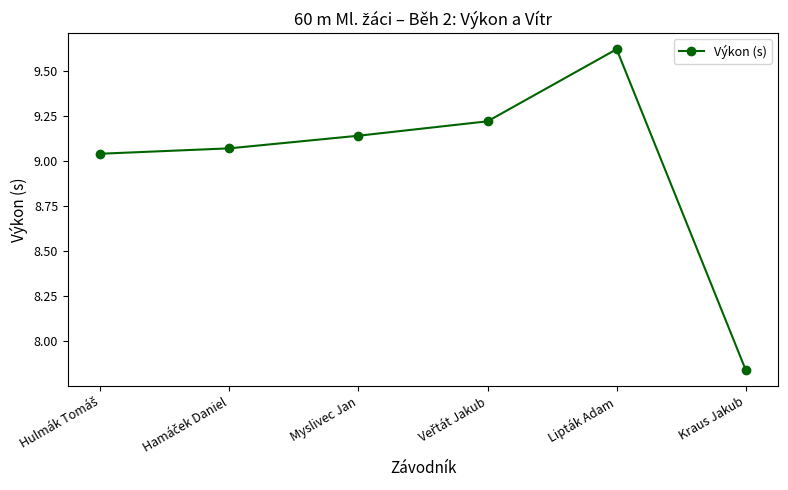

Is it true that the value at Myslivec Jan is 14.4?

False